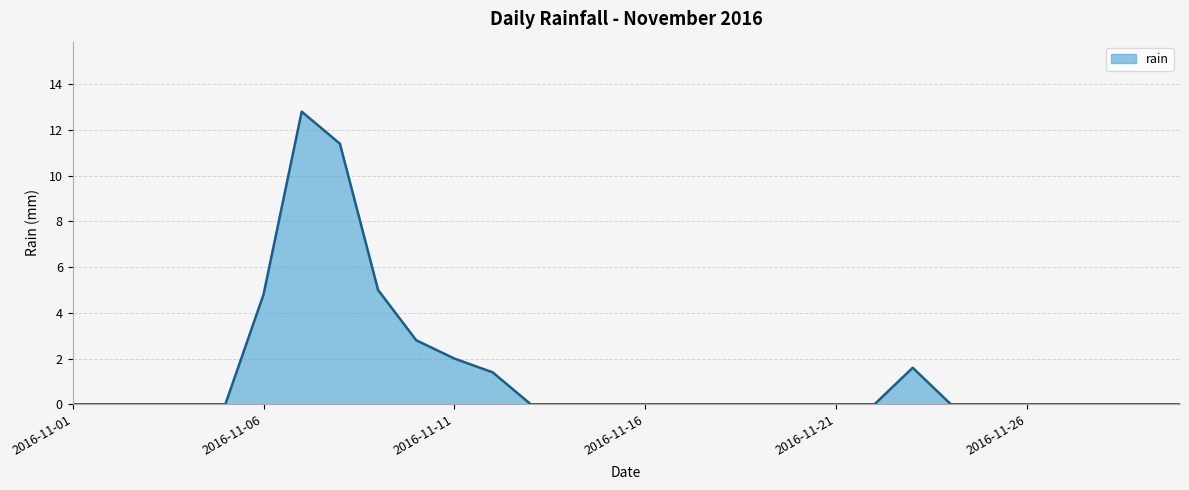

What is the greatest value displayed?

12.8